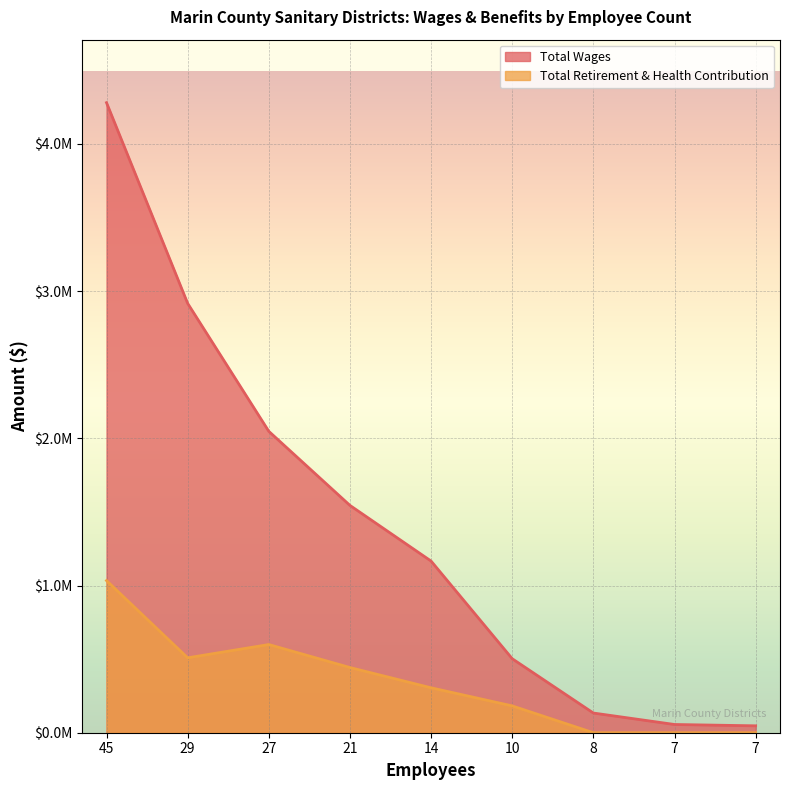

Where is Total Retirement & Health Contribution nearest to the value 516726?

29